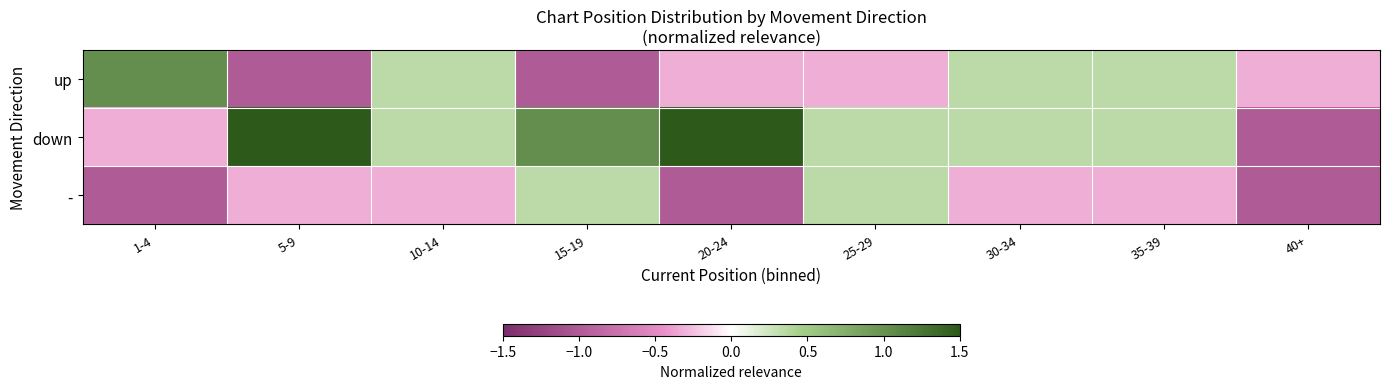

Between 35-39 and 40+, which is larger?

35-39